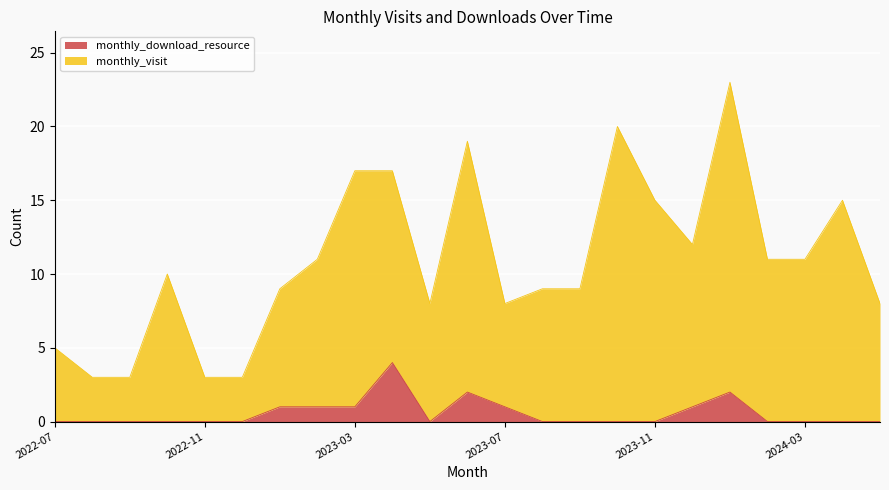

Does the chart display data point markers on the line(s)?

No